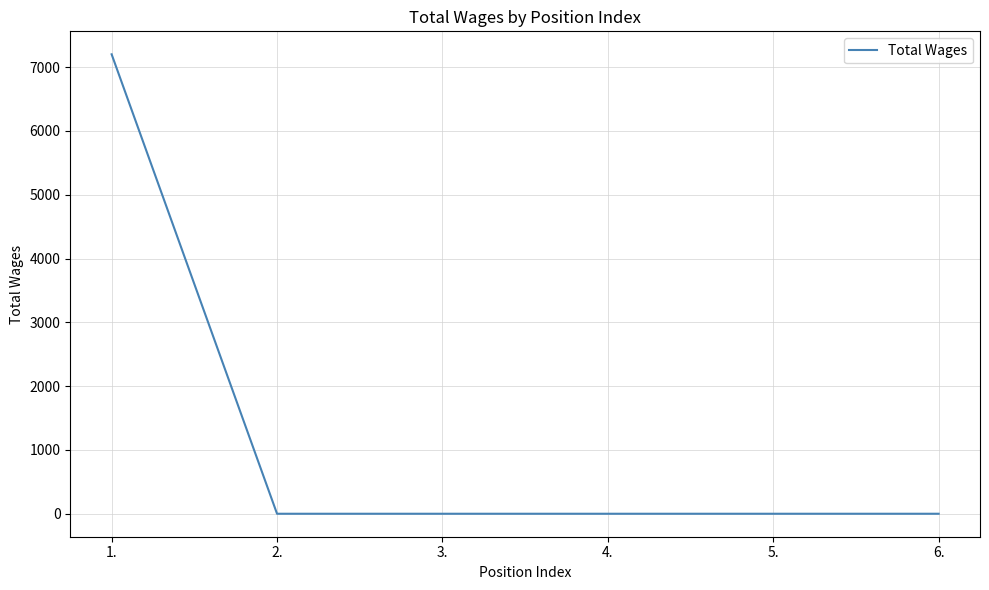

The value at 5. is -3419. True or false?

False